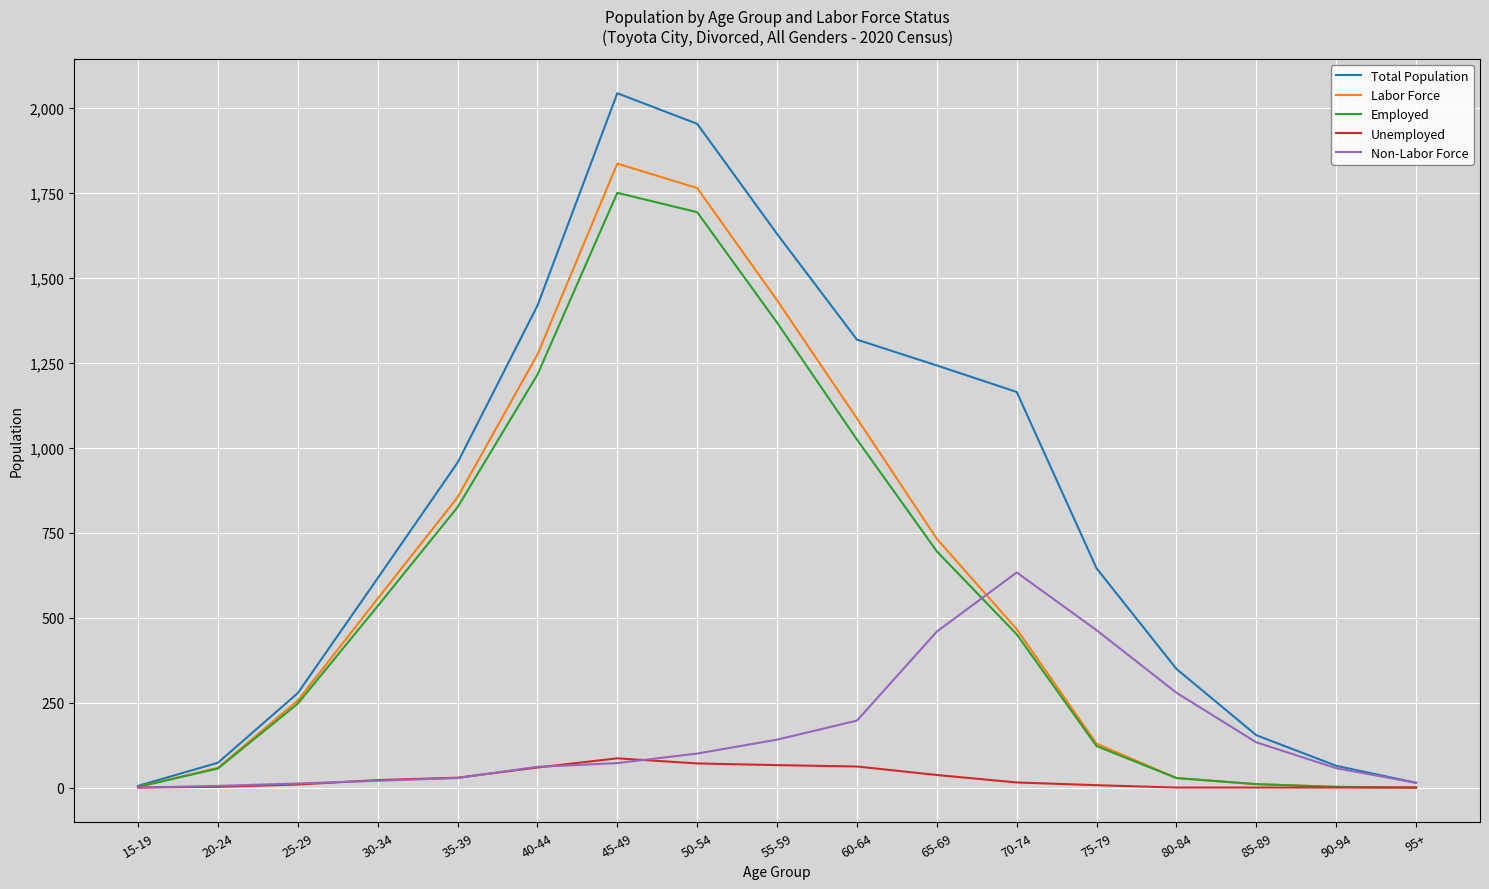

The value of Employed at 80-84 is 28. True or false?

True